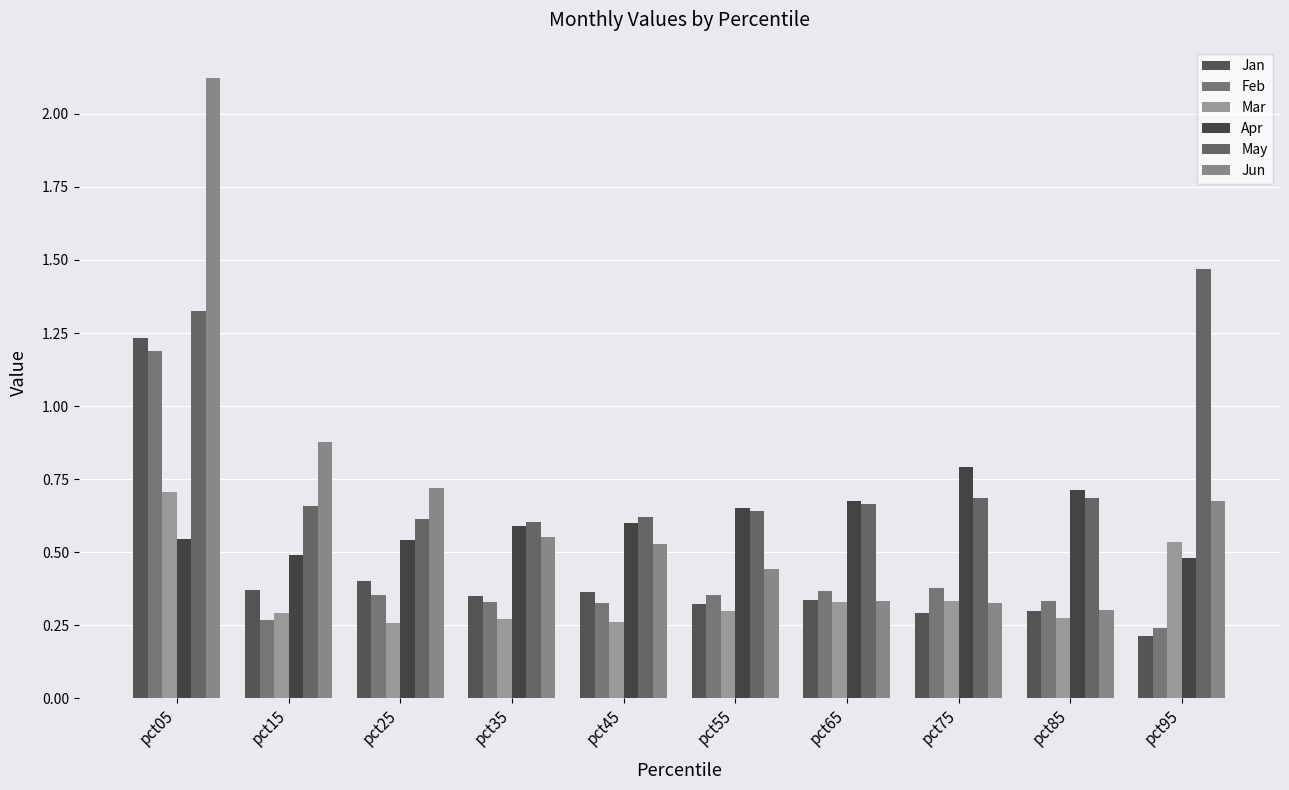

Which label corresponds to the largest value in the chart?

pct05